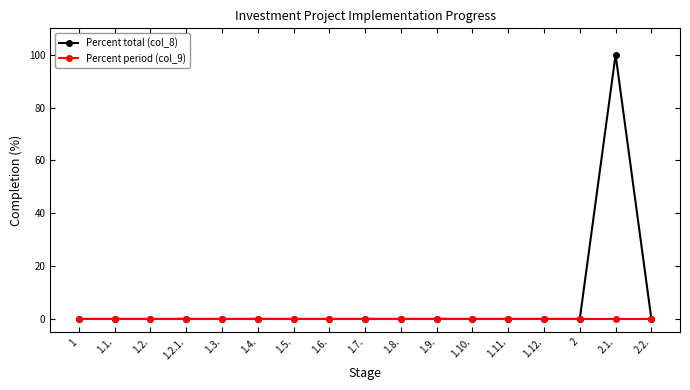

Reading left to right, what are all the values shown in this chart?

Percent total (col_8): 1=0	1.1.=0	1.2.=0	1.2.1.=0	1.3.=0	1.4.=0	1.5.=0	1.6.=0	1.7.=0	1.8.=0	1.9.=0	1.10.=0	1.11.=0	1.12.=0	2=0	2.1.=100	2.2.=0
Percent period (col_9): 1=0	1.1.=0	1.2.=0	1.2.1.=0	1.3.=0	1.4.=0	1.5.=0	1.6.=0	1.7.=0	1.8.=0	1.9.=0	1.10.=0	1.11.=0	1.12.=0	2=0	2.1.=0	2.2.=0